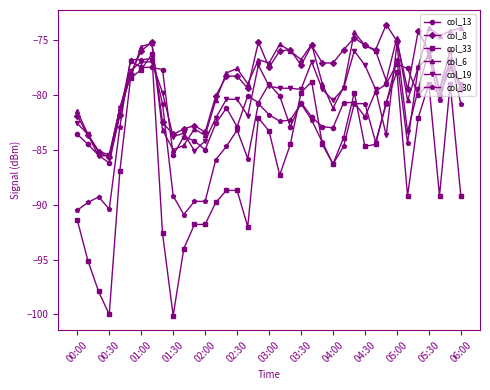

What is the value of the col_8 point at the 6th from the left?

-78.1